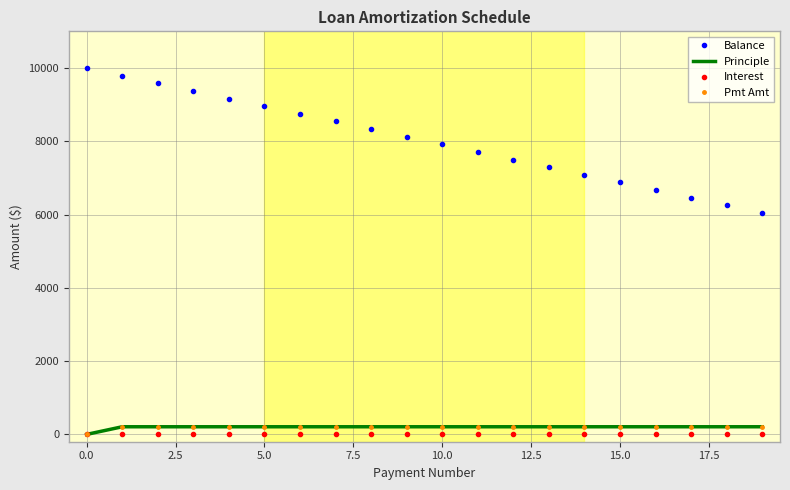

True or false: Pmt Amt has more than 0 interior local peaks.

False